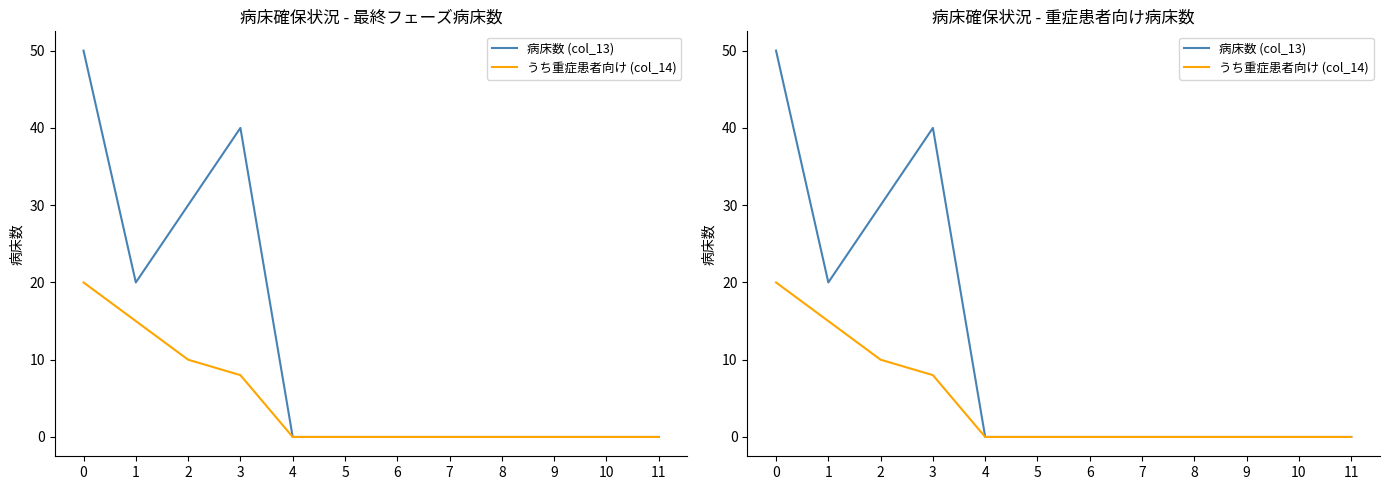

True or false: うち重症患者向け (col_14) and 病床数 (col_13) intersect in this chart.

False